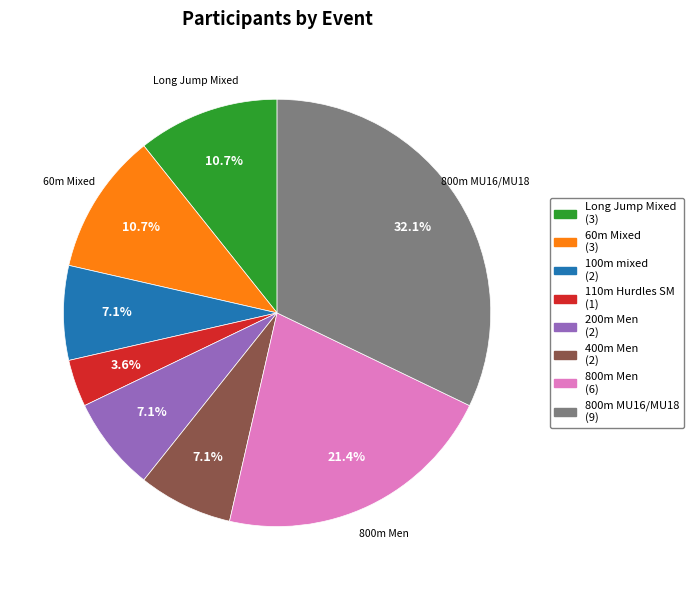

Is there any slice that represents more than half of the pie?

No